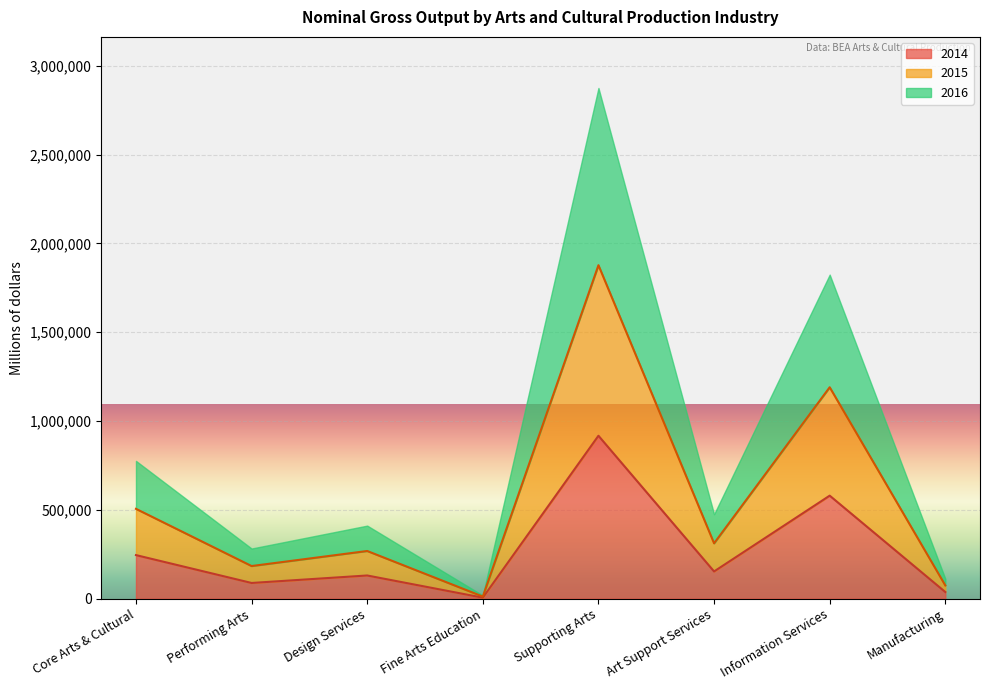

Rank the categories by 2015 value from lowest to highest.

Fine Arts Education, Manufacturing, Performing Arts, Design Services, Art Support Services, Core Arts & Cultural, Information Services, Supporting Arts